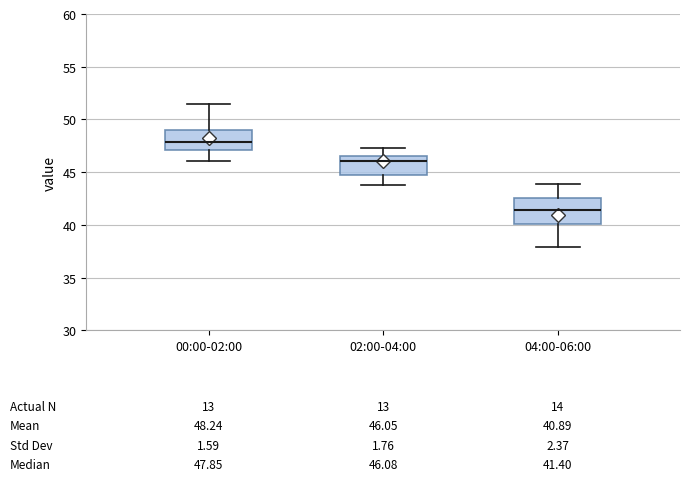

Which box's median line is the highest?

00:00-02:00